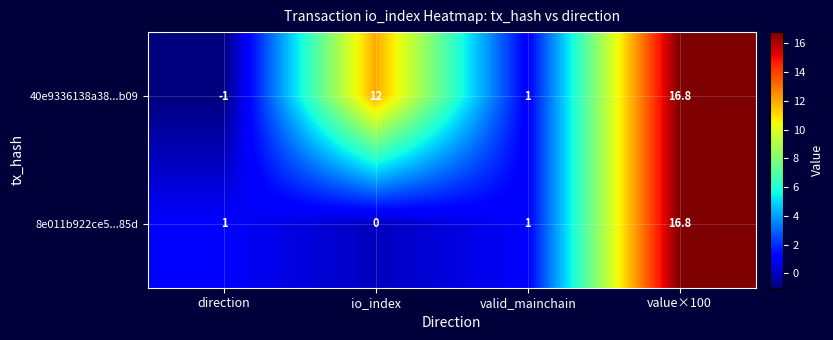

Rank the series by their average value, from highest to lowest.

40e9336138a38...b09, 8e011b922ce5...85d